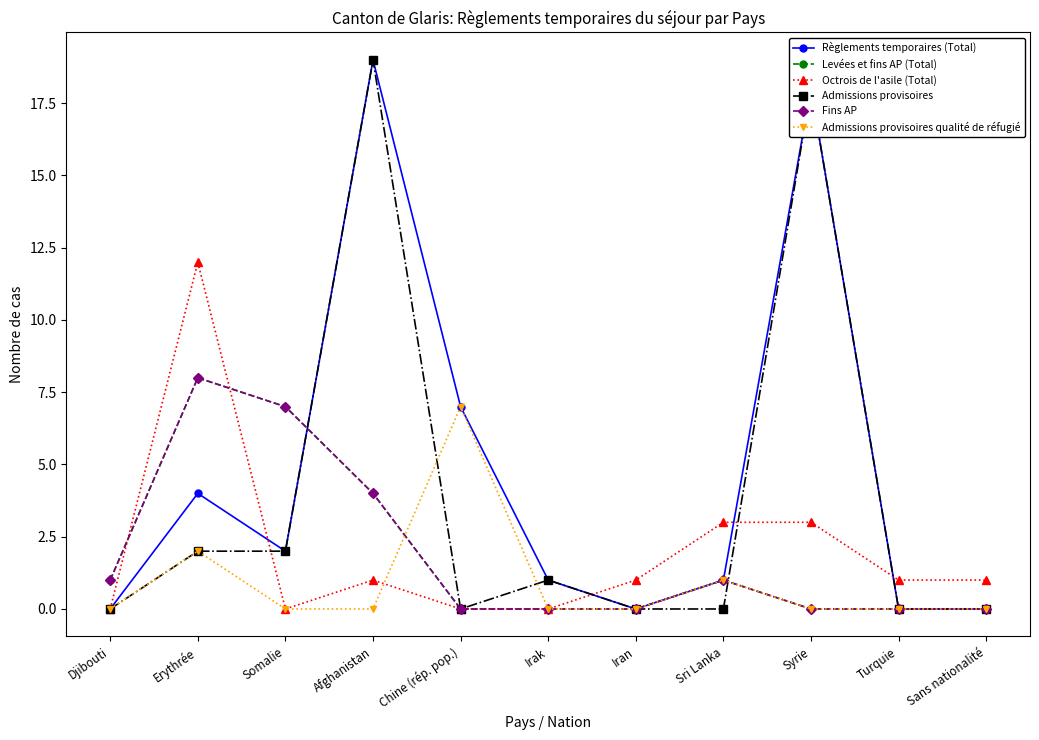

List the series in order of their peak value, highest first.

Règlements temporaires (Total), Admissions provisoires, Octrois de l'asile (Total), Levées et fins AP (Total), Fins AP, Admissions provisoires qualité de réfugié